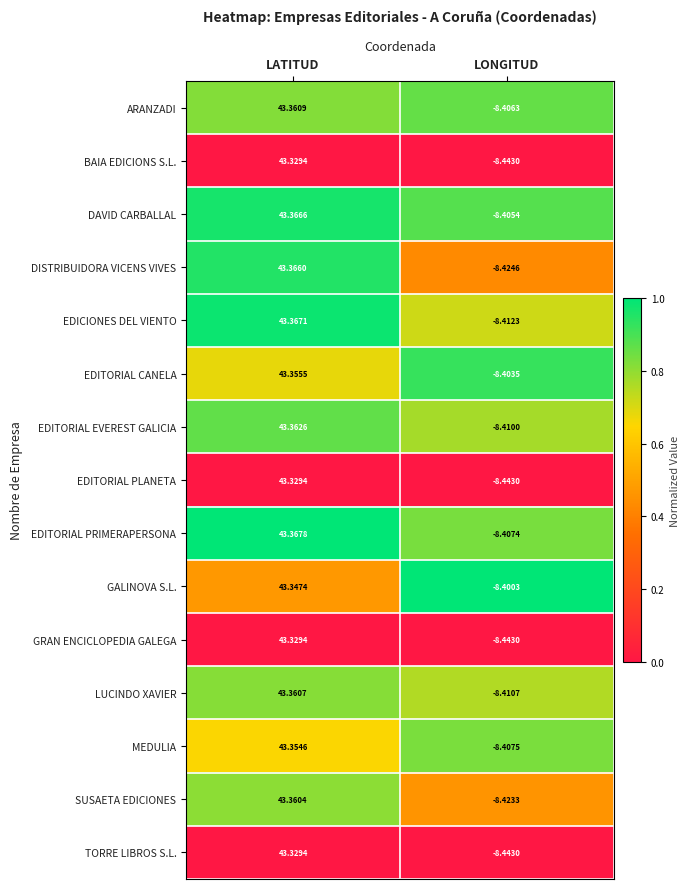

Which series has the largest range (max minus min)?

DISTRIBUIDORA VICENS VIVES